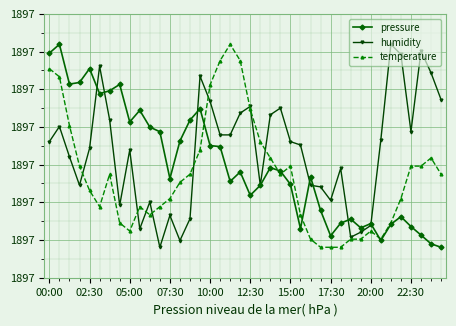

Is this an area chart (filled region under the line)?

No